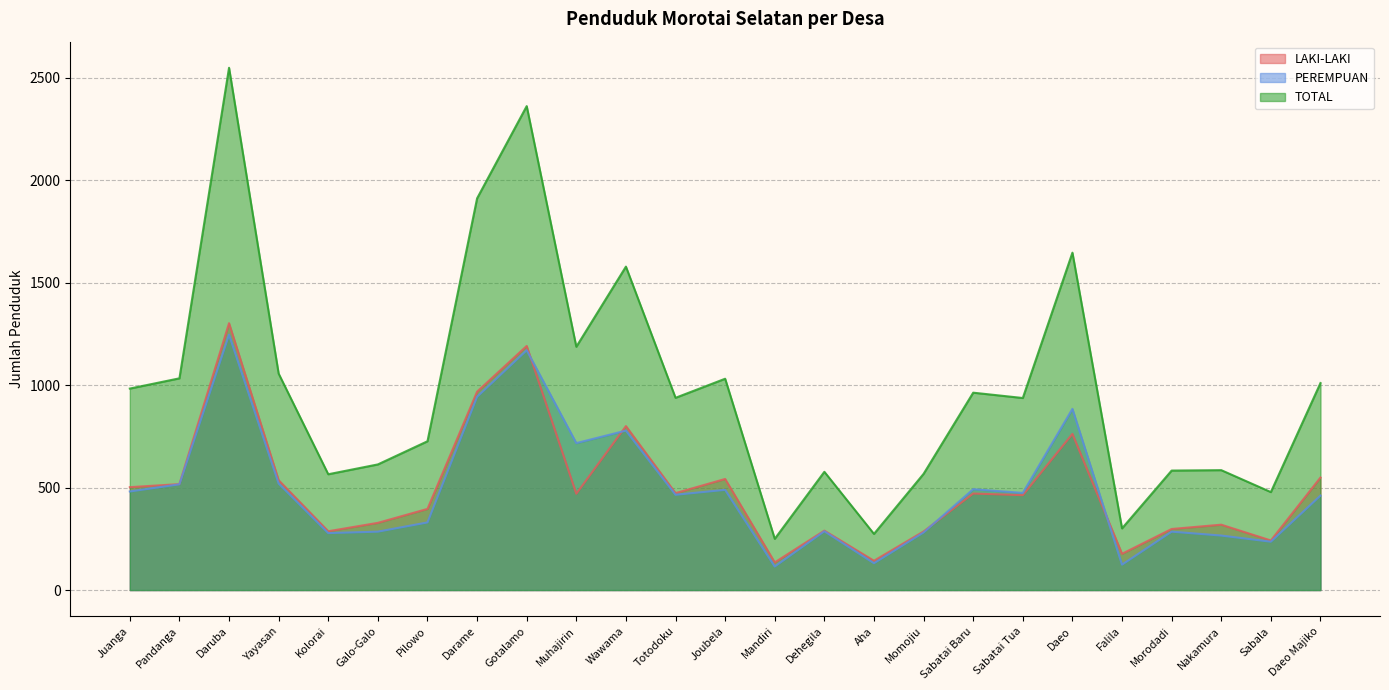

Rank the series at Juanga from highest to lowest value.

TOTAL, LAKI-LAKI, PEREMPUAN